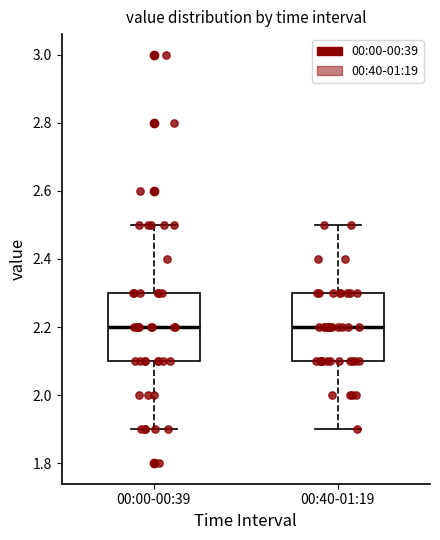

Reading left to right, read every box against the y-axis: the position of its median line, the range the box covers, and the ends of its whiskers. The values are not printed on the chart, so give them approximately, as read against the axis.

00:00-00:39: median 2.2, box 2.1 to 2.3, whiskers 1.9 to 2.5
00:40-01:19: median 2.2, box 2.1 to 2.3, whiskers 1.9 to 2.5